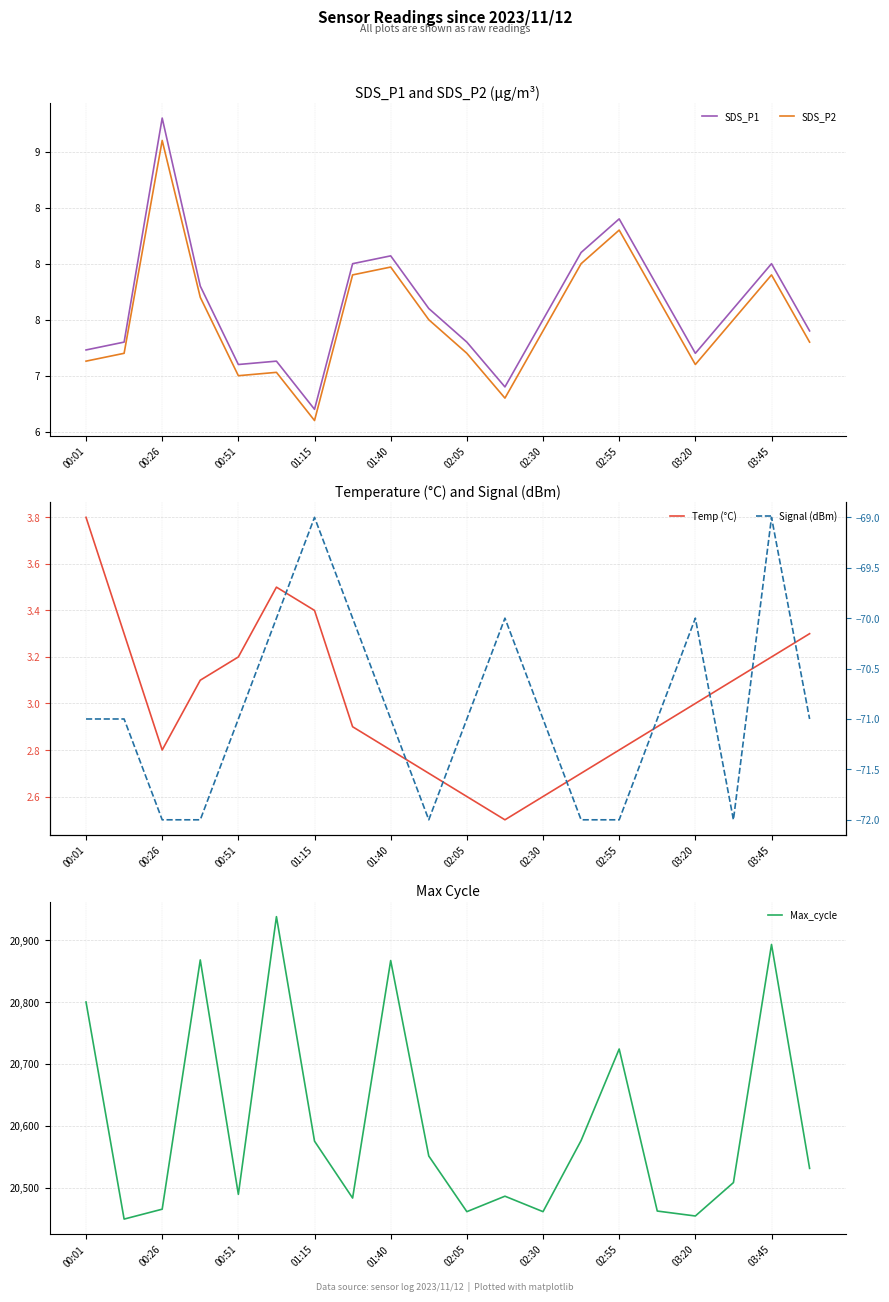

What is the minimum value for Max_cycle?

20449